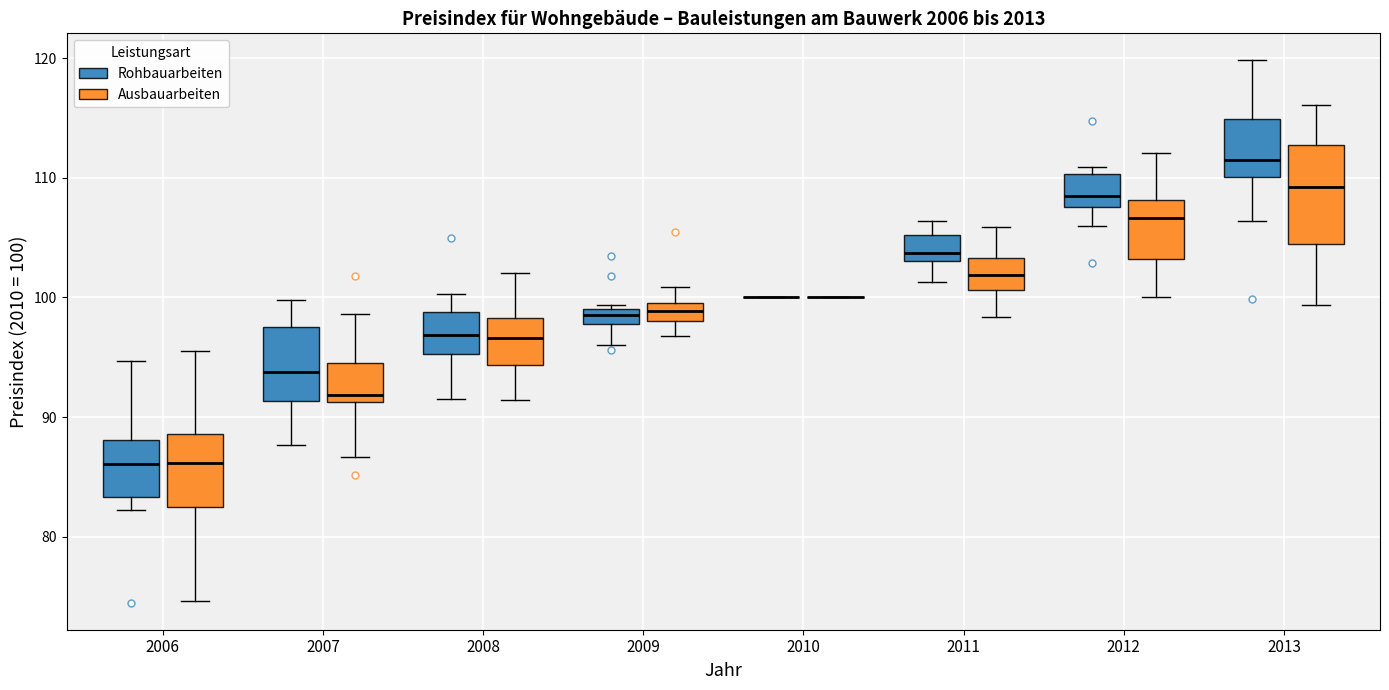

Which box is the tallest, from its lower edge to its upper edge?

2013 (Ausbauarbeiten)